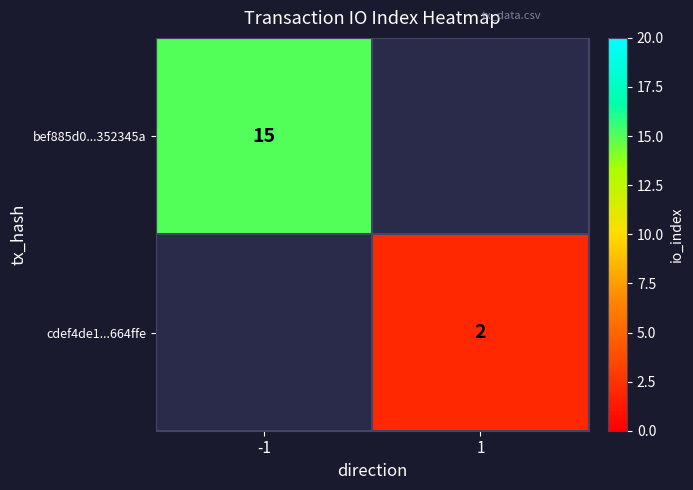

True or false: cdef4de1...664ffe has a value of 2 at 1.

True